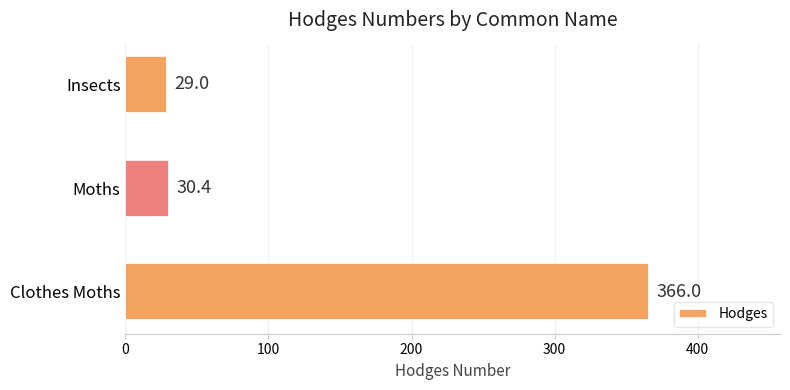

True or false: the data shows 30.4 at Moths.

True